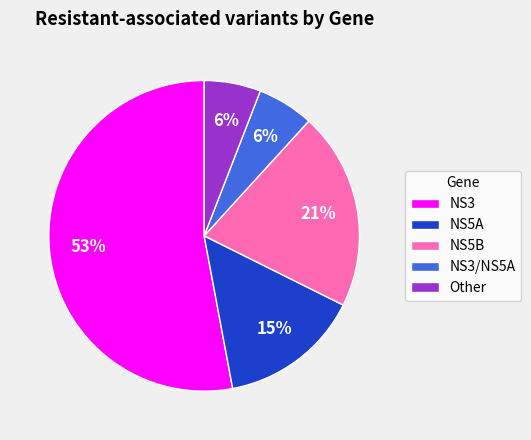

Count the number of slices in the pie.

5